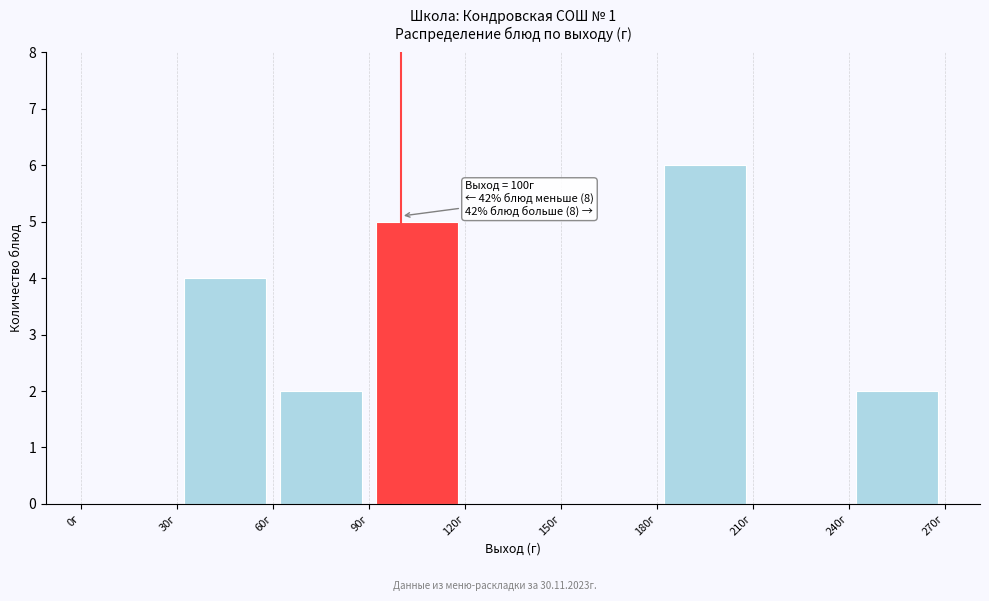

Over which range of the x-axis is the bar tallest?

180 to 210